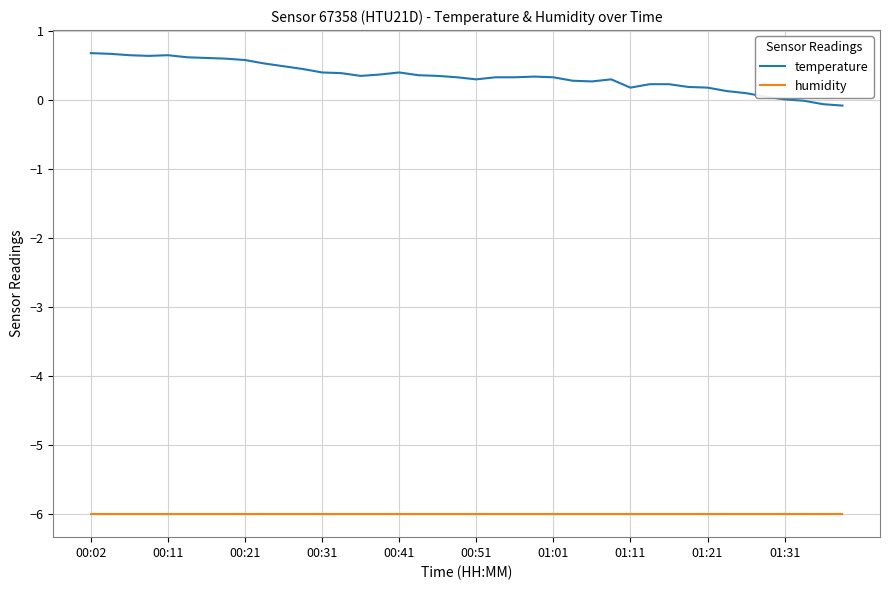

What is the maximum value shown in the chart?

0.7